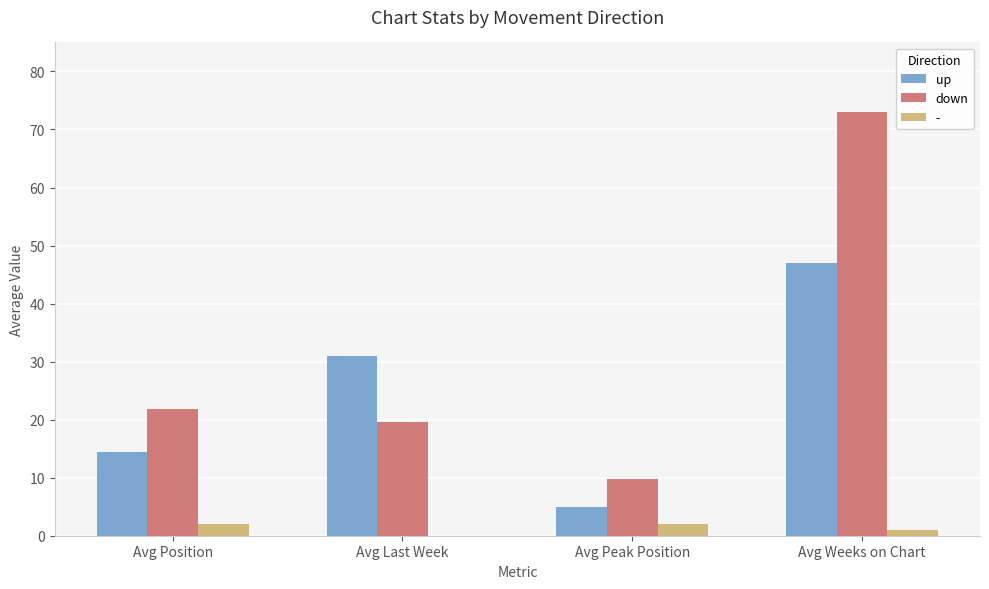

Reading left to right, list all the values displayed in this chart.

up: Avg Position=14.4	Avg Last Week=31.0	Avg Peak Position=5.0	Avg Weeks on Chart=47.0
down: Avg Position=21.9	Avg Last Week=19.6	Avg Peak Position=9.8	Avg Weeks on Chart=73.0
-: Avg Position=2.0	Avg Last Week=0.0	Avg Peak Position=2.0	Avg Weeks on Chart=1.0